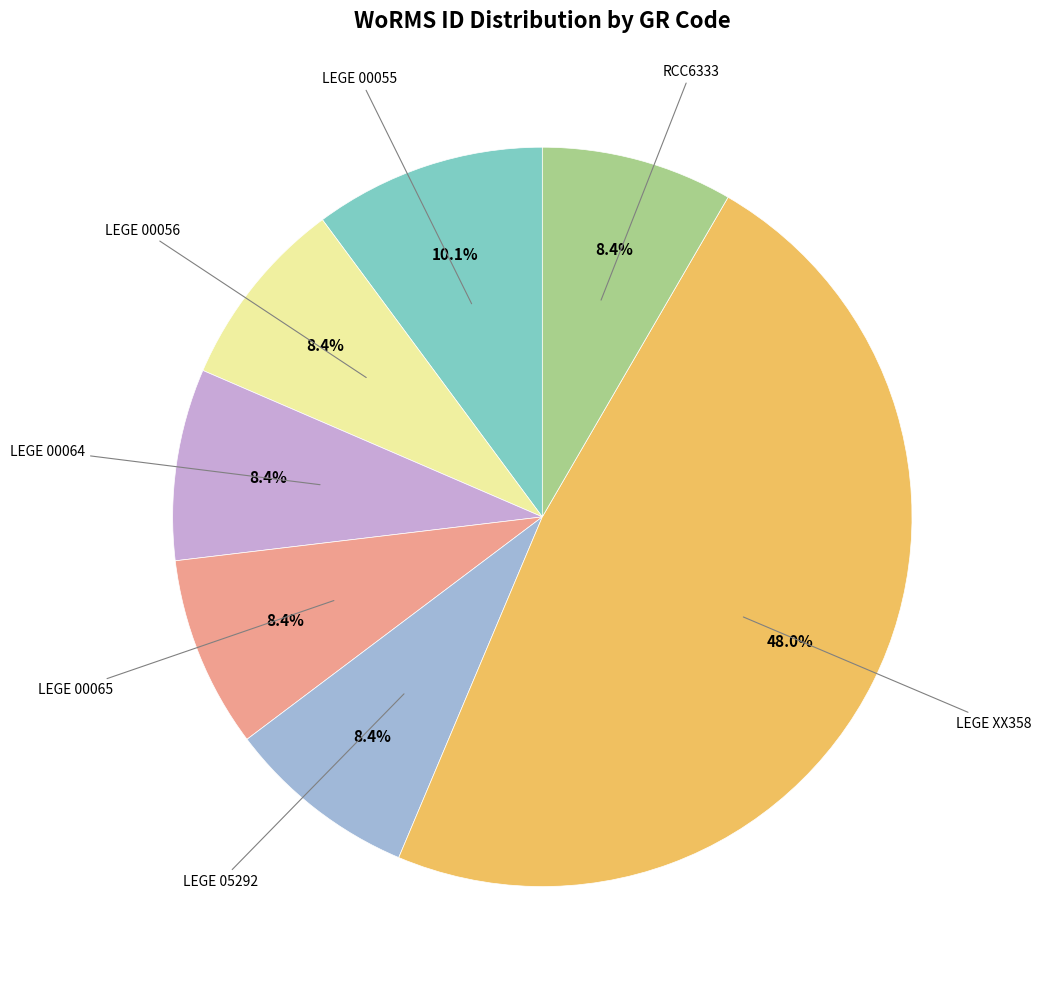

Does any single category account for the majority?

No